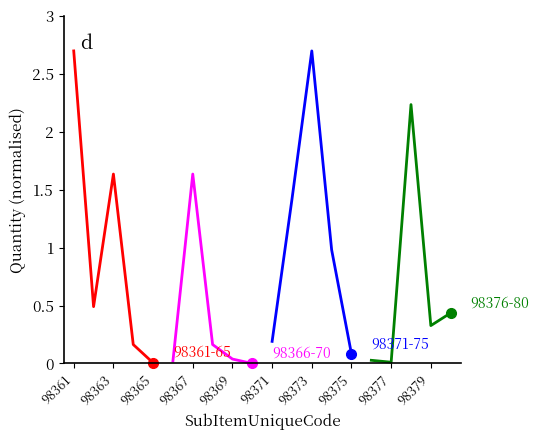

What are all the series names shown in the legend?

Quantity (98361-98365), Quantity (98366-98370), Quantity (98371-98375), Quantity (98376-98380)